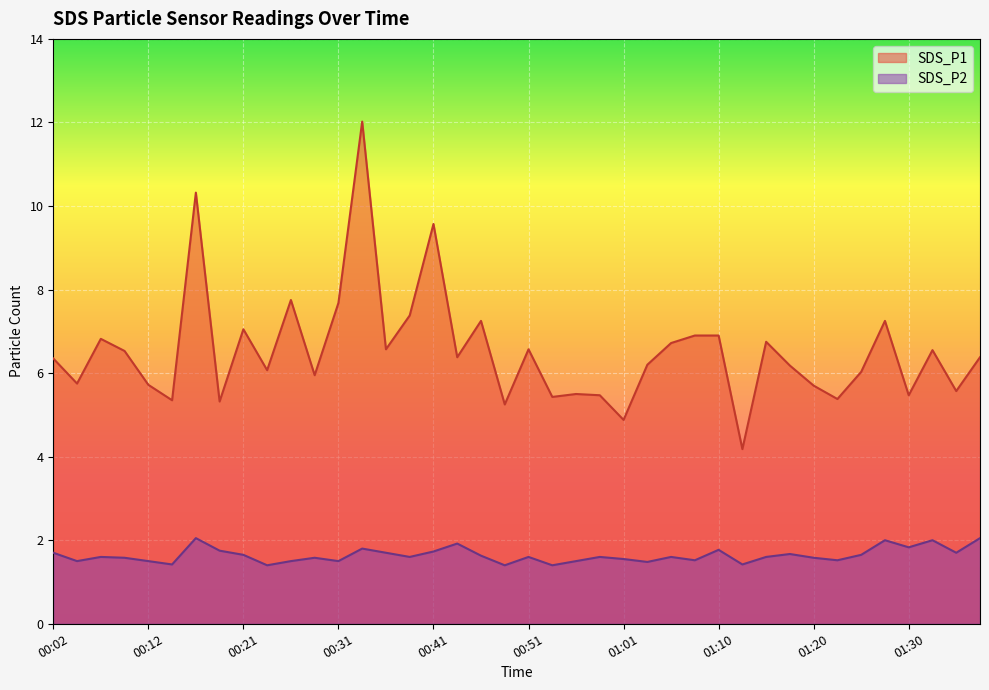

At which category does SDS_P1 reach its first local peak?

00:07